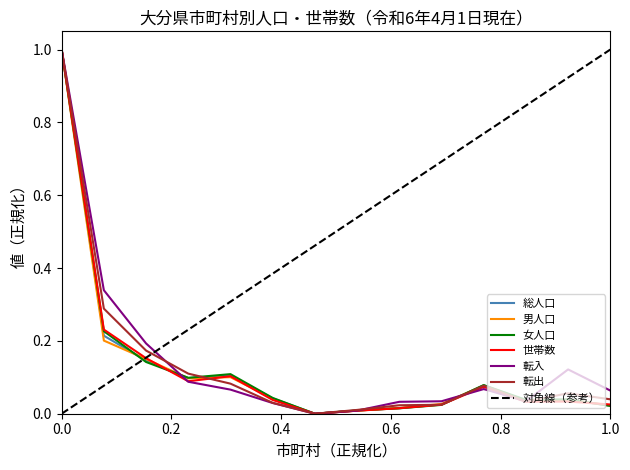

What is the maximum value shown in the chart?

1.0